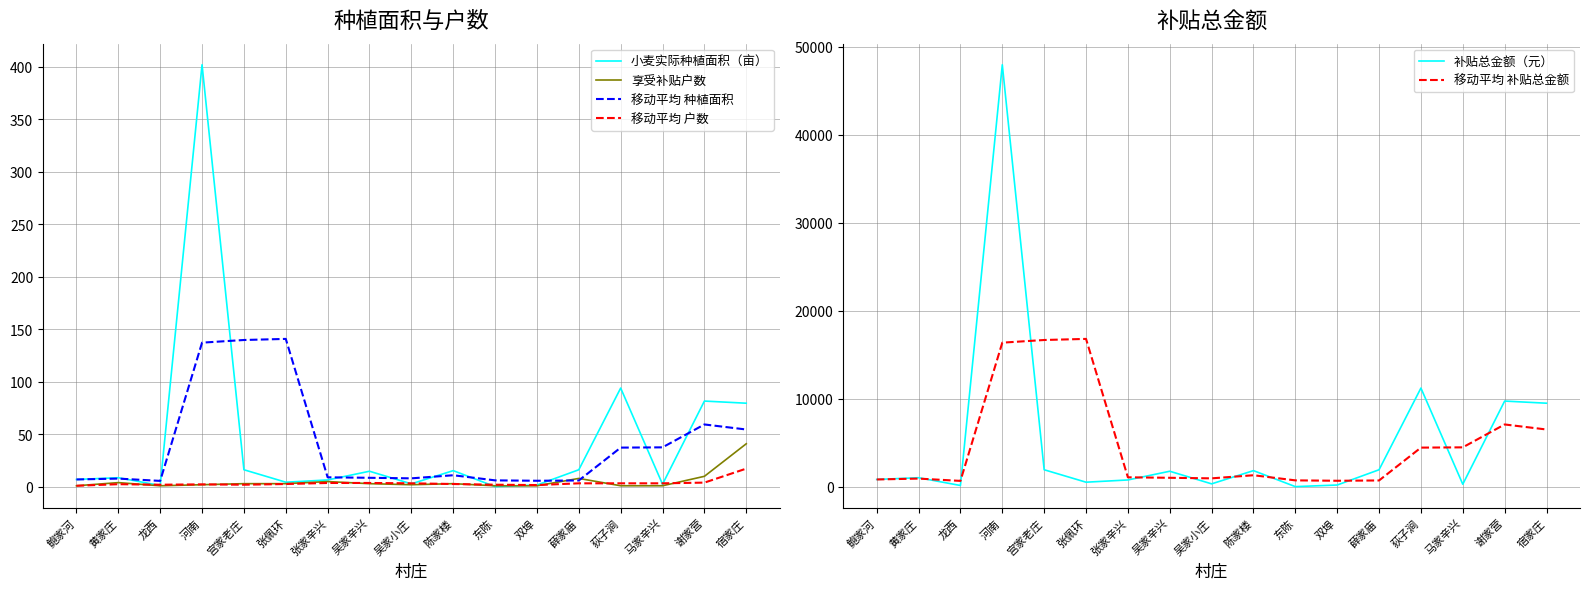

Is the value of 小麦实际种植面积（亩） at 鲍家河 greater than the value of 享受补贴户数 at 黄家庄?

Yes